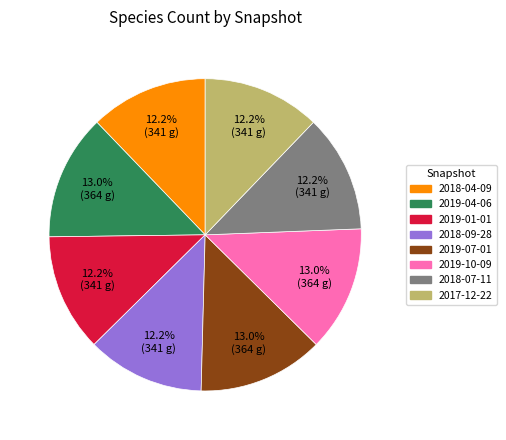

Do 2019-01-01 and 2018-07-11 together represent more than half of the pie?

No